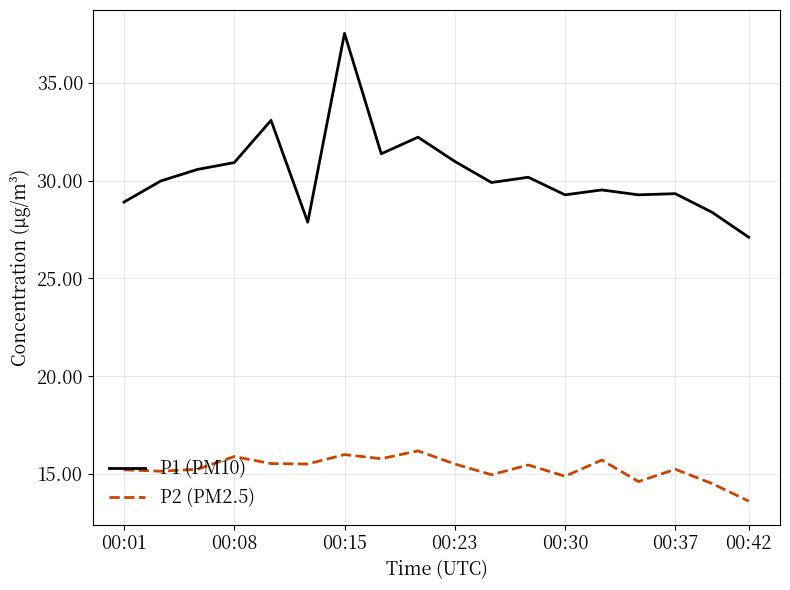

What is the minimum value shown in the chart?

13.6